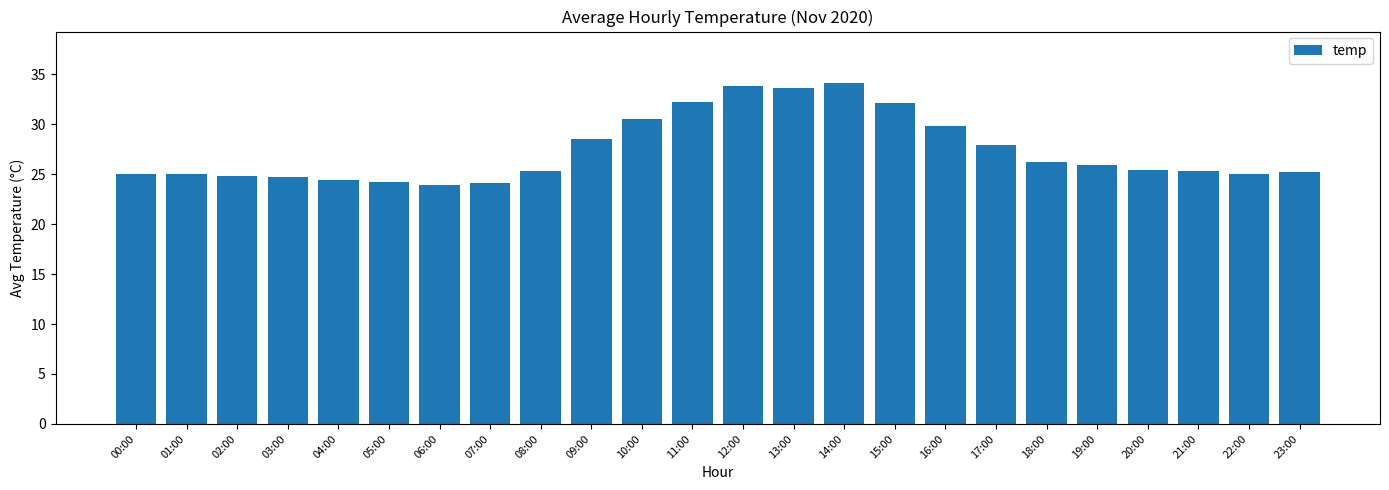

What is the average value?

27.4